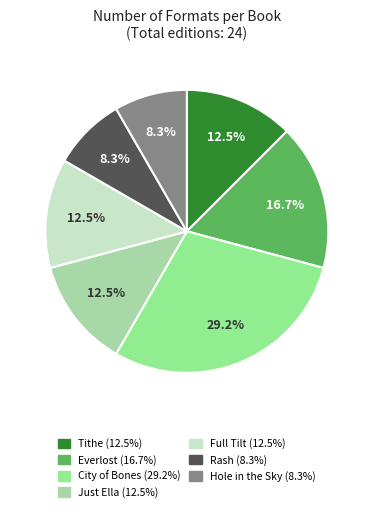

To the nearest percent, what is the average slice percentage?

14%